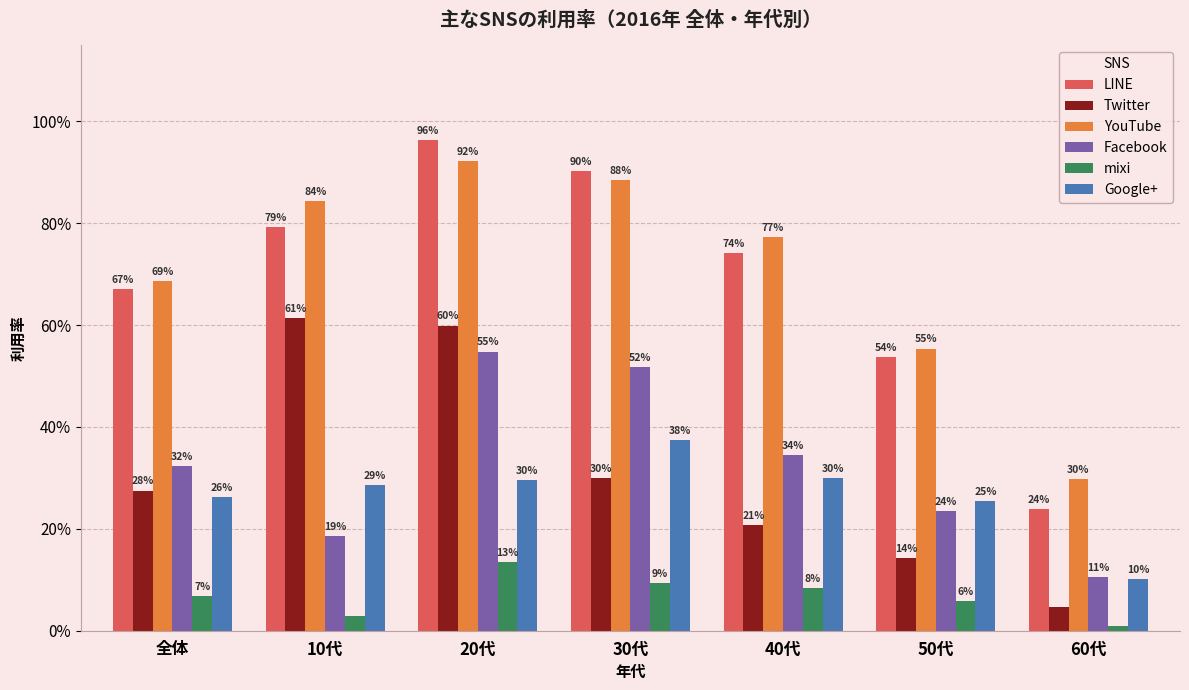

What are all the series names shown in the legend?

LINE, Twitter, YouTube, Facebook, mixi, Google+